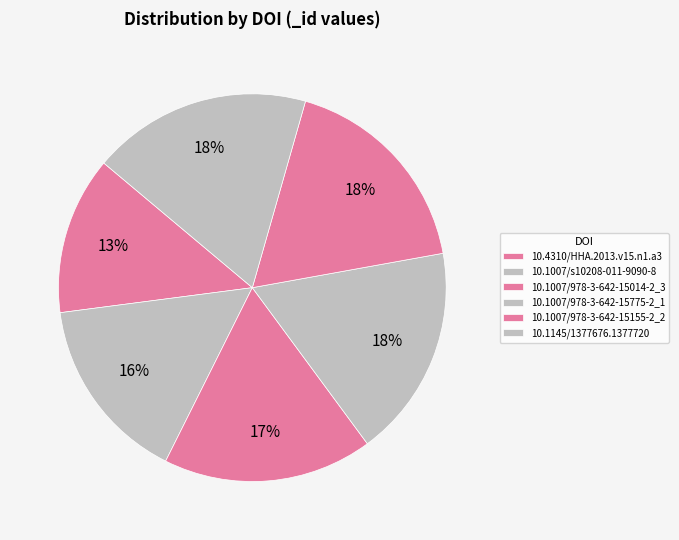

What is the change in value from 10.1007/978-3-642-15775-2_1 to 10.1007/978-3-642-15155-2_2?

+1